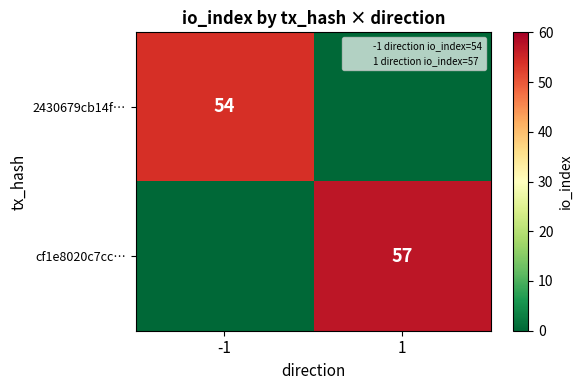

The 2430679cb14f… series shows 20 at -1. True or false?

False